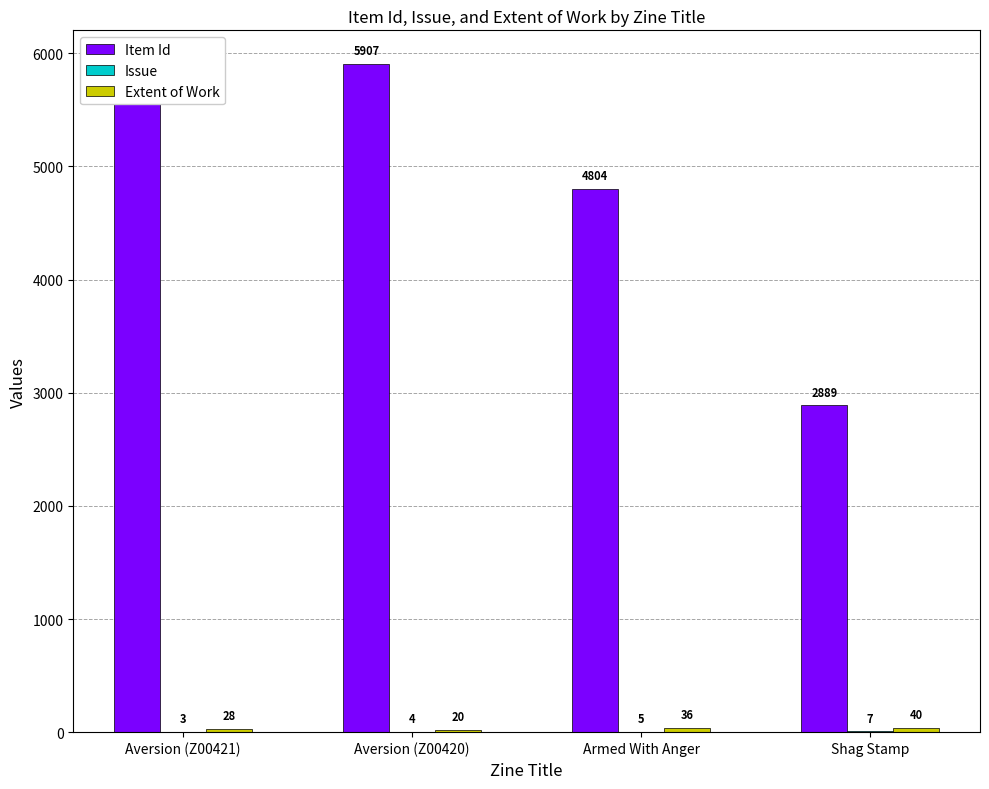

What is the label of the 4th bar from the right?

Aversion (Z00421)